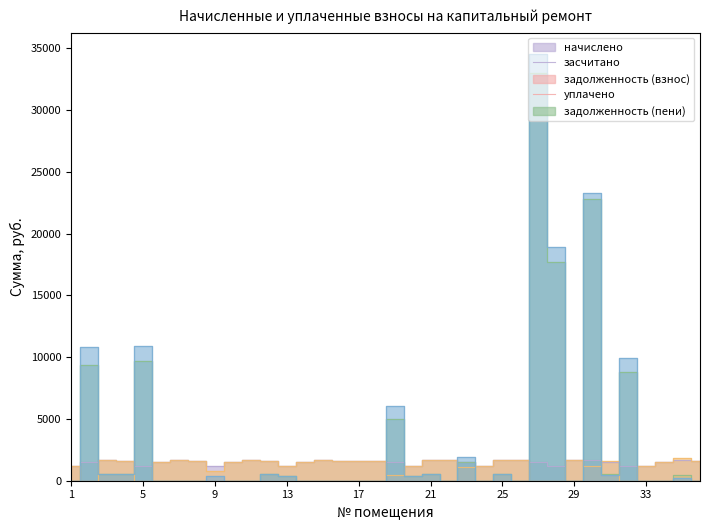

Is the value of уплачено at 14 greater than the value of задолженность (пени) at 5?

No